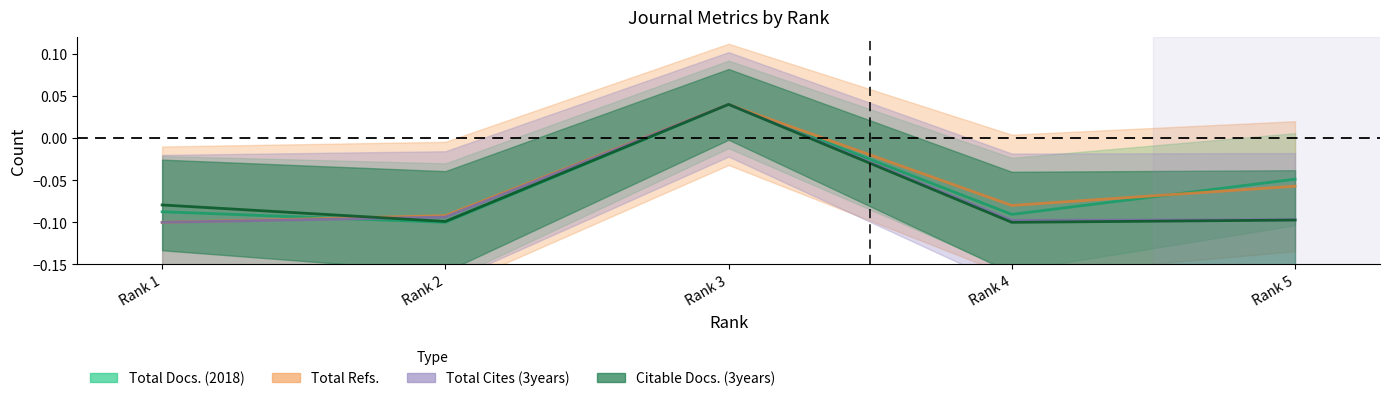

The Total Cites (3years) series shows 0.0 at Rank 3. True or false?

True